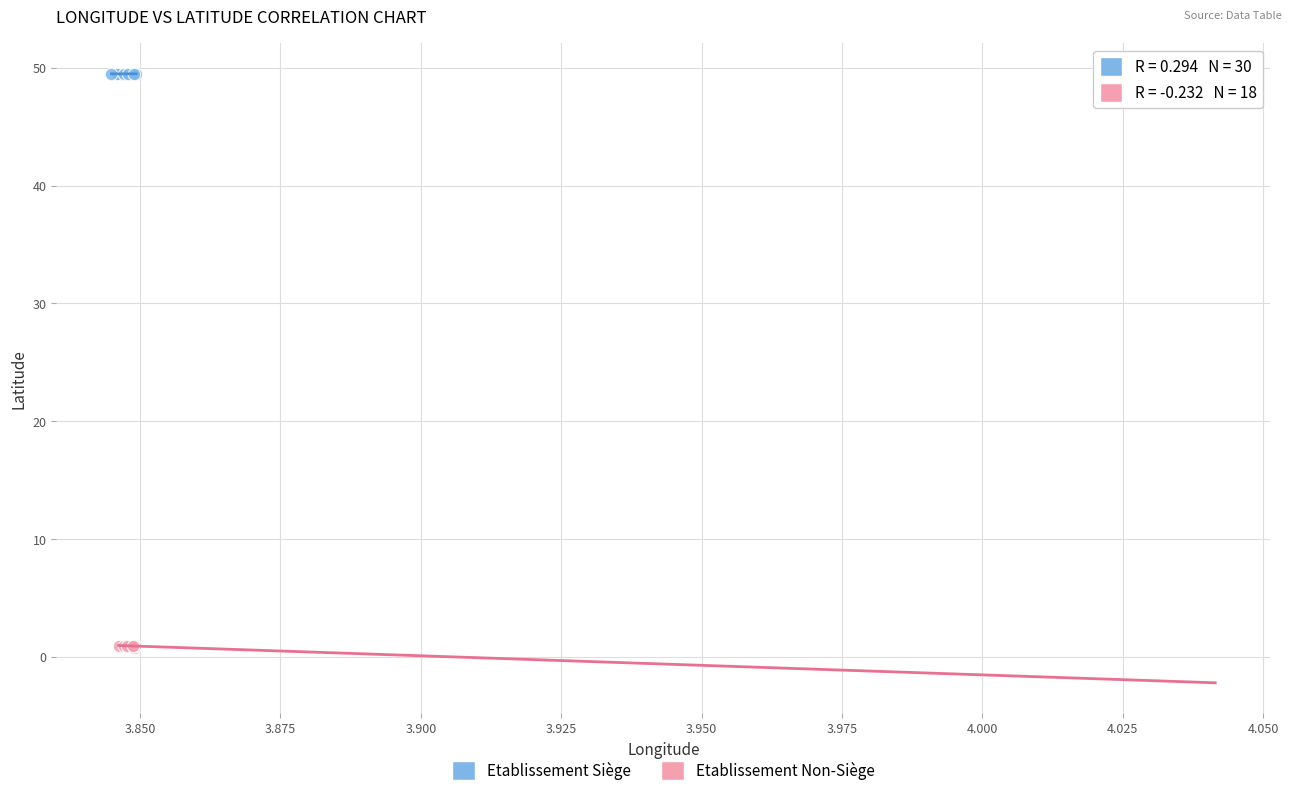

Which series has the largest Y range (max minus min)?

Etablissement Non-Siège